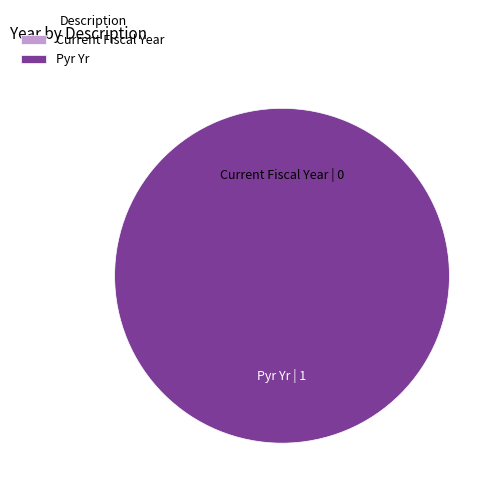

To the nearest percent, what is the combined percentage of Current Fiscal Year and Pyr Yr?

100%